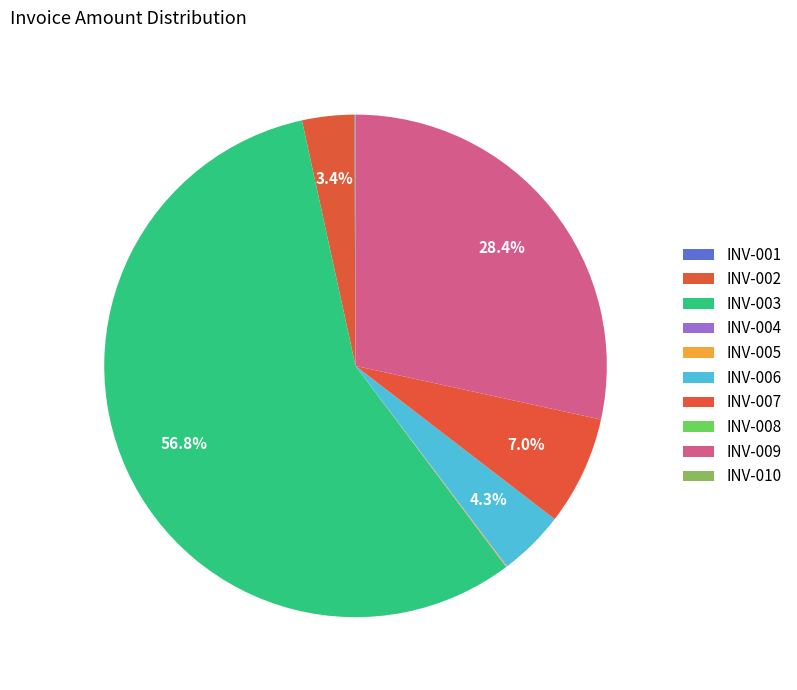

To the nearest percent, what is the difference between the INV-010 and INV-006 slice percentages?

4%